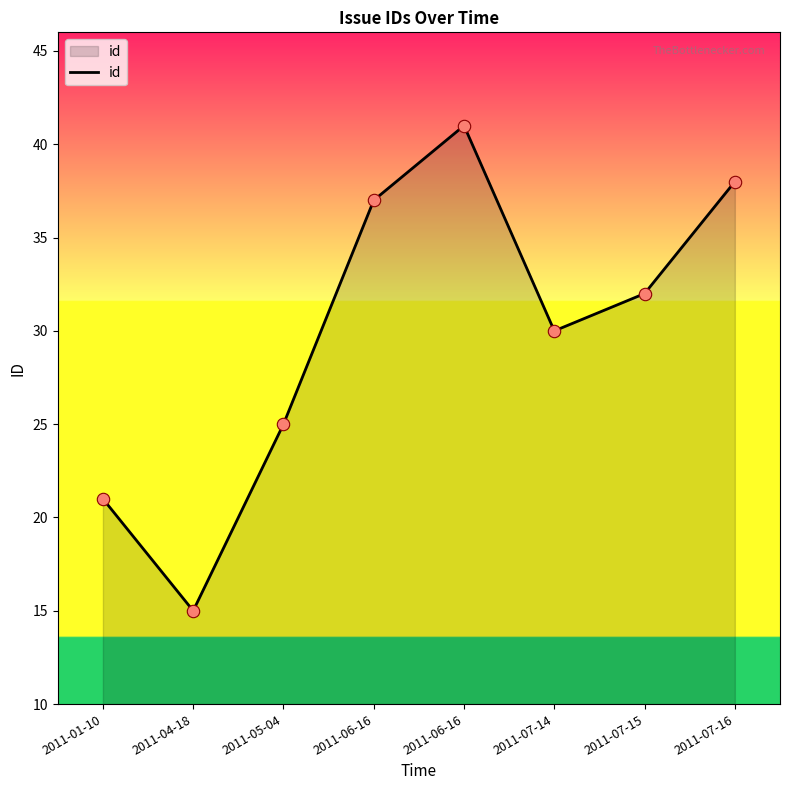

Between 2011-01-10 and 2011-07-15, which is larger?

2011-07-15